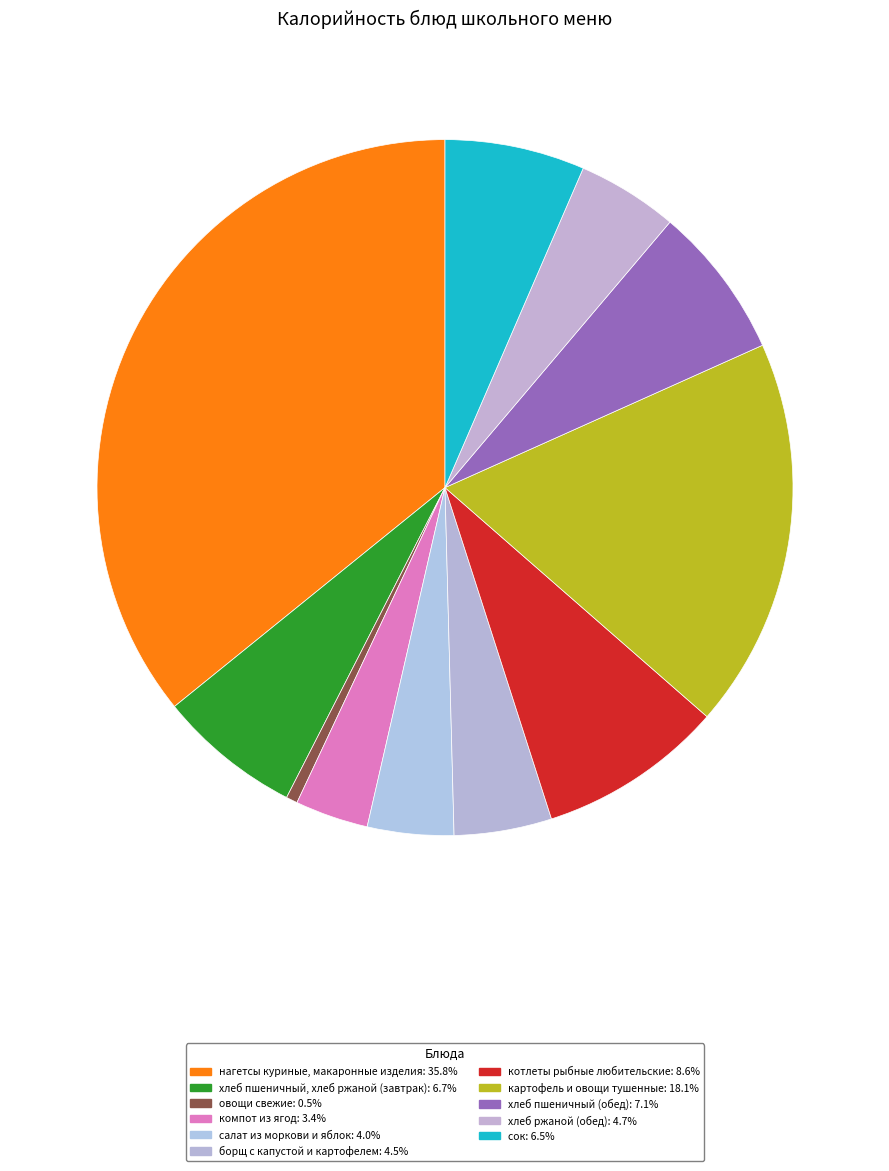

Is it true that овощи свежие is 1% of the pie?

True